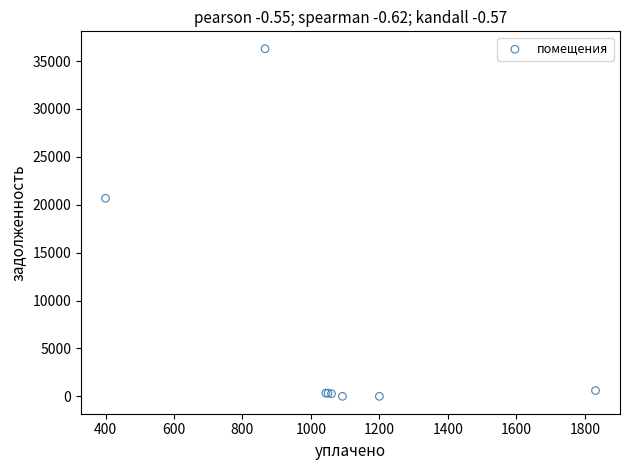

What Y value in the scatter plot is closest to 18142?

20672.5